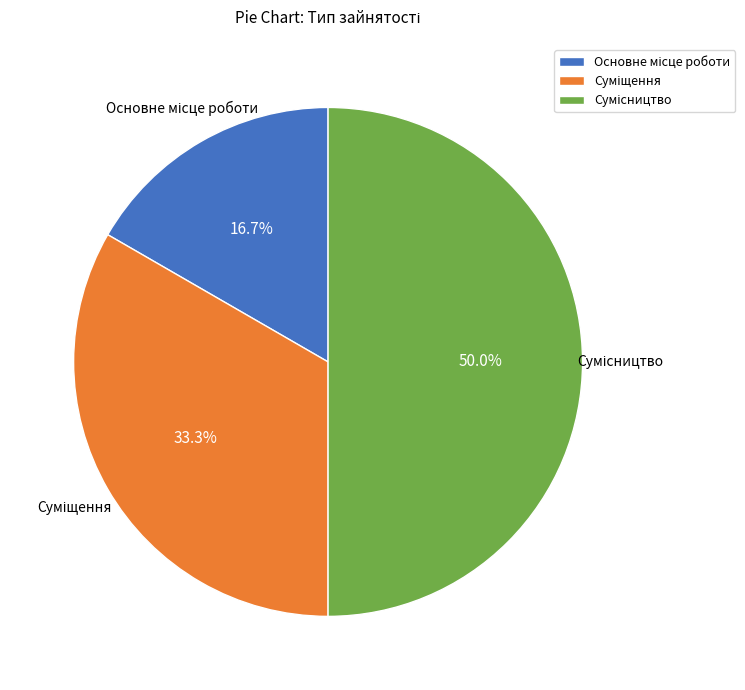

Which category has the smallest portion of the pie?

Основне місце роботи